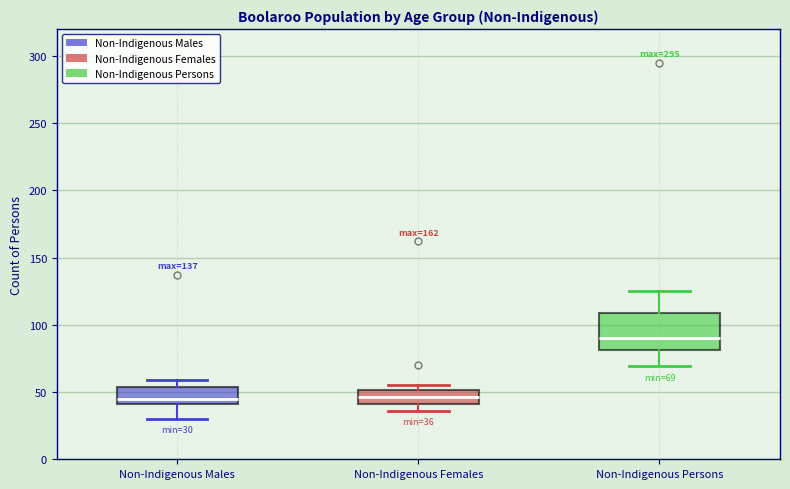

Which box has the highest median line?

Non-Indigenous Persons